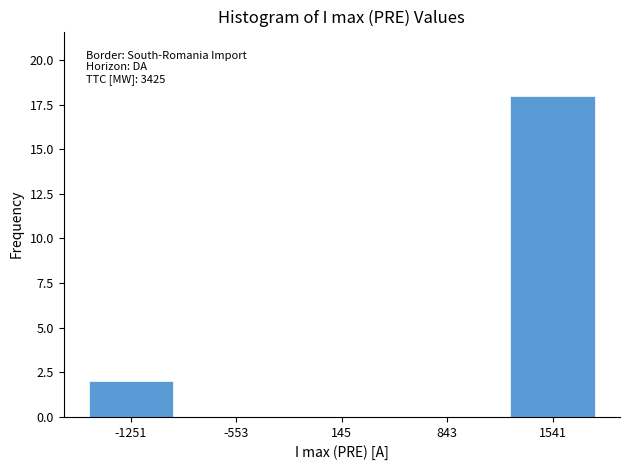

Over which range of the x-axis is the bar tallest?

1200 to 1900